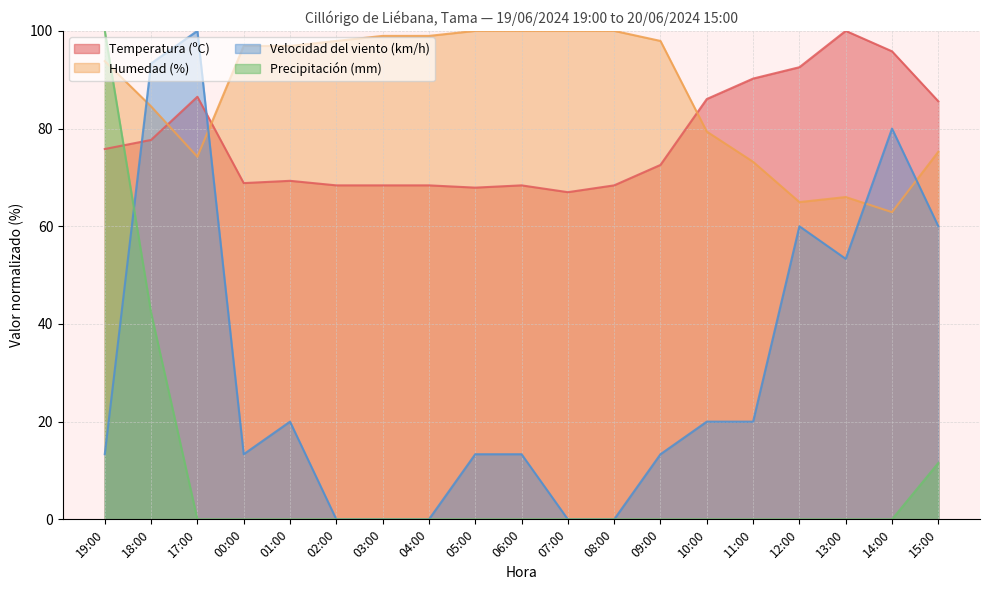

Which series has the largest range (max minus min)?

Velocidad del viento (km/h)